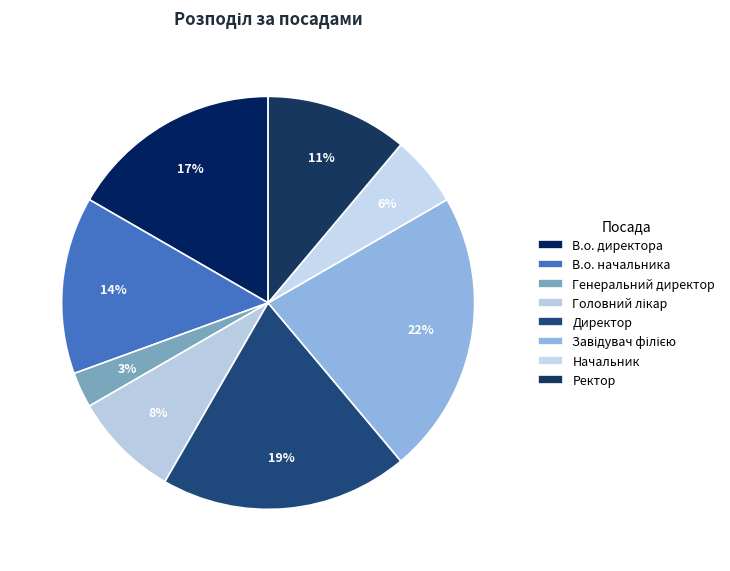

How many segments does this pie chart have?

8